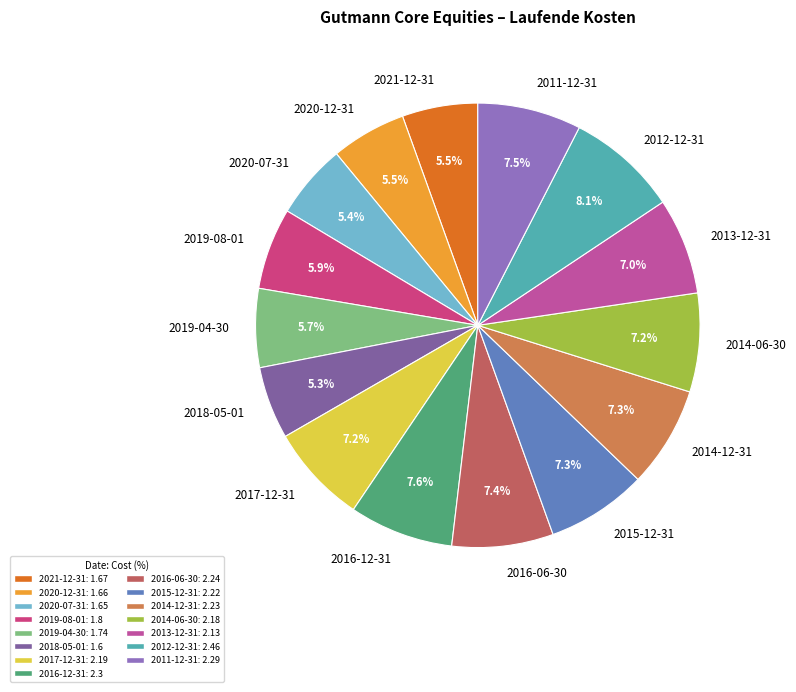

Which category has the biggest portion of the pie?

2012-12-31